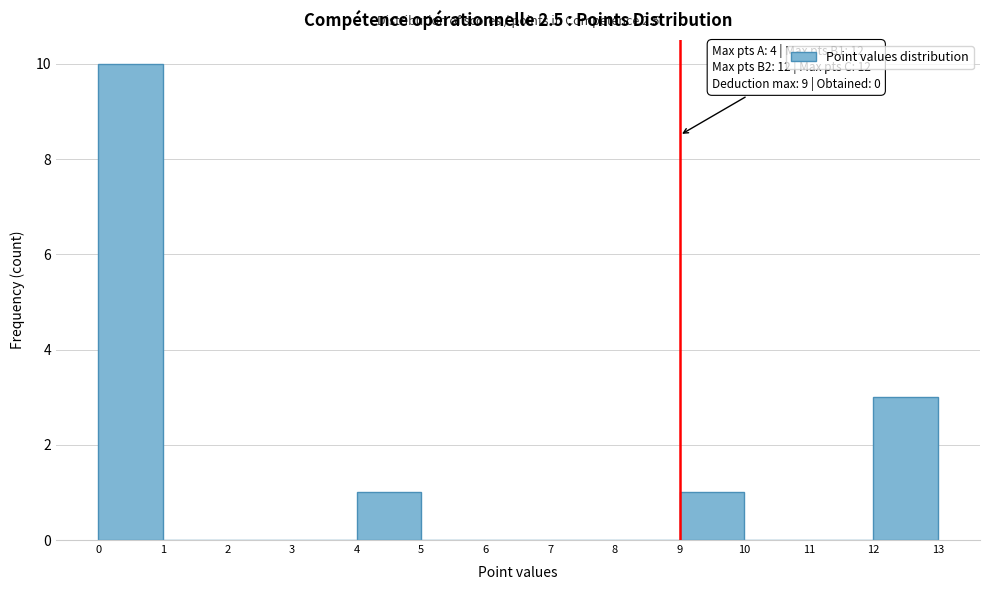

Over which range of the x-axis is the bar tallest?

0 to 1